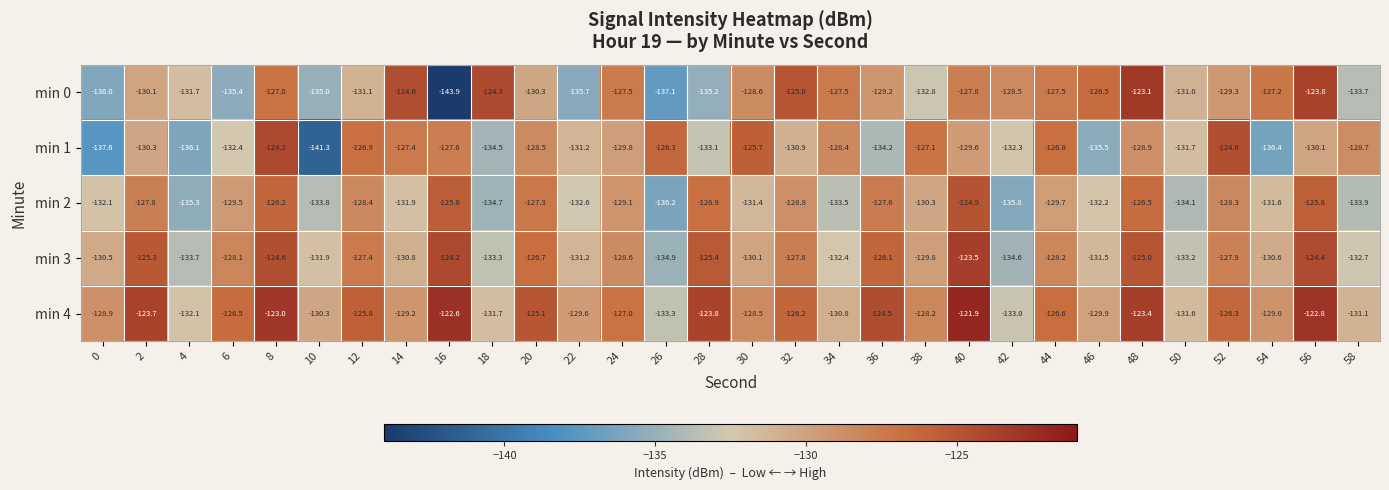

At which category does the chart reach its peak across all series?

40